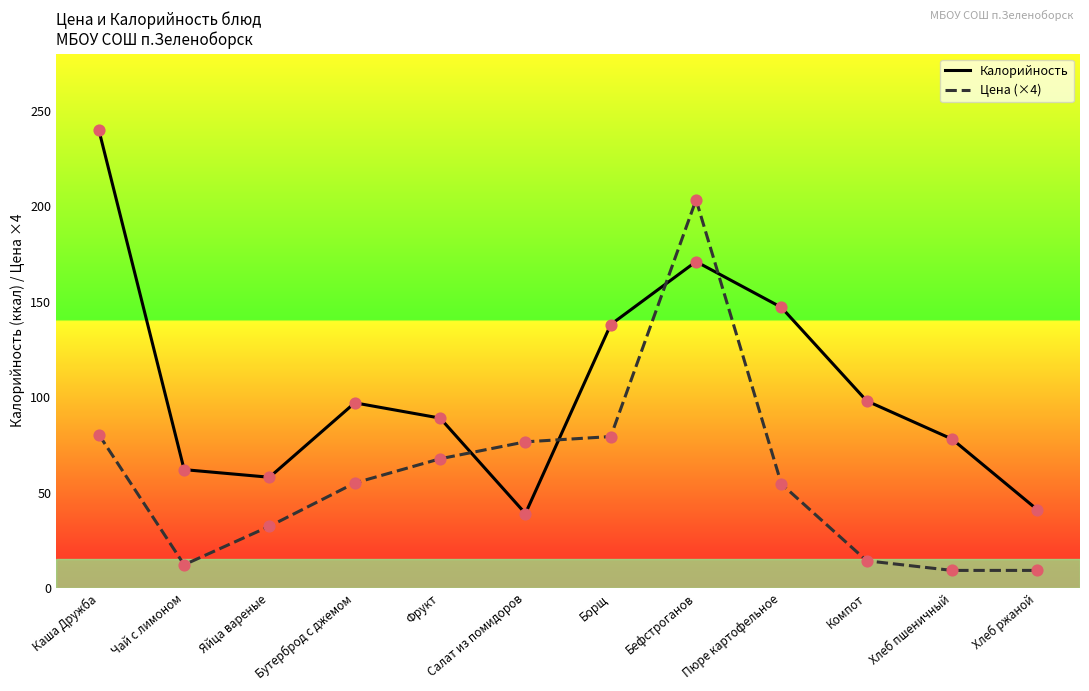

At which category is the sum across all series the highest?

Бефстроганов